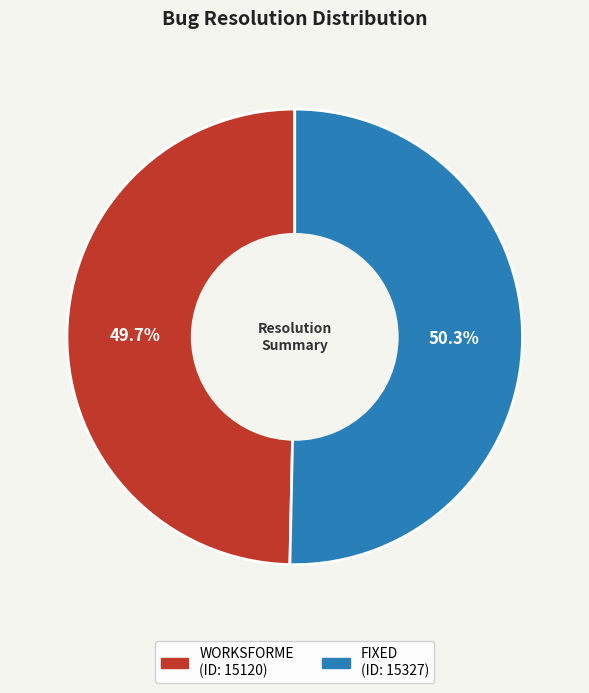

What is the ratio of the value at FIXED to the value at WORKSFORME?

1.0